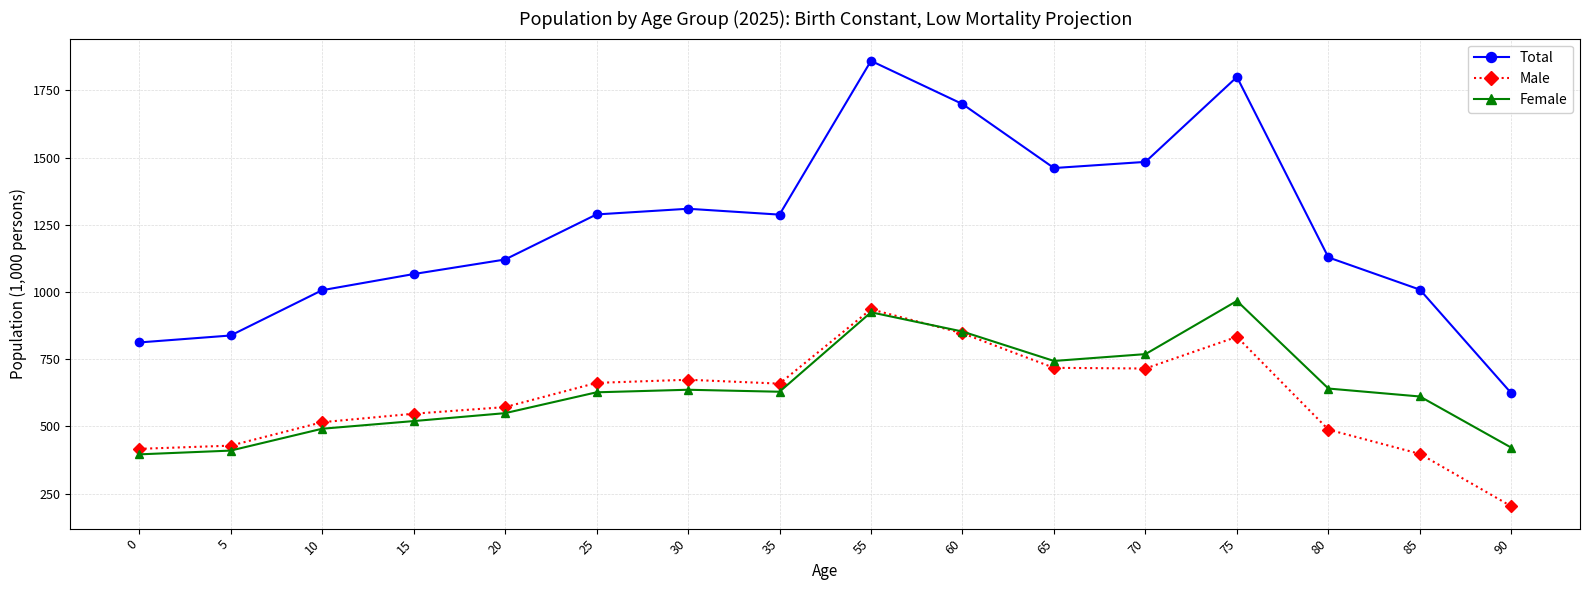

What is the total value across all series at 55?

3719.9